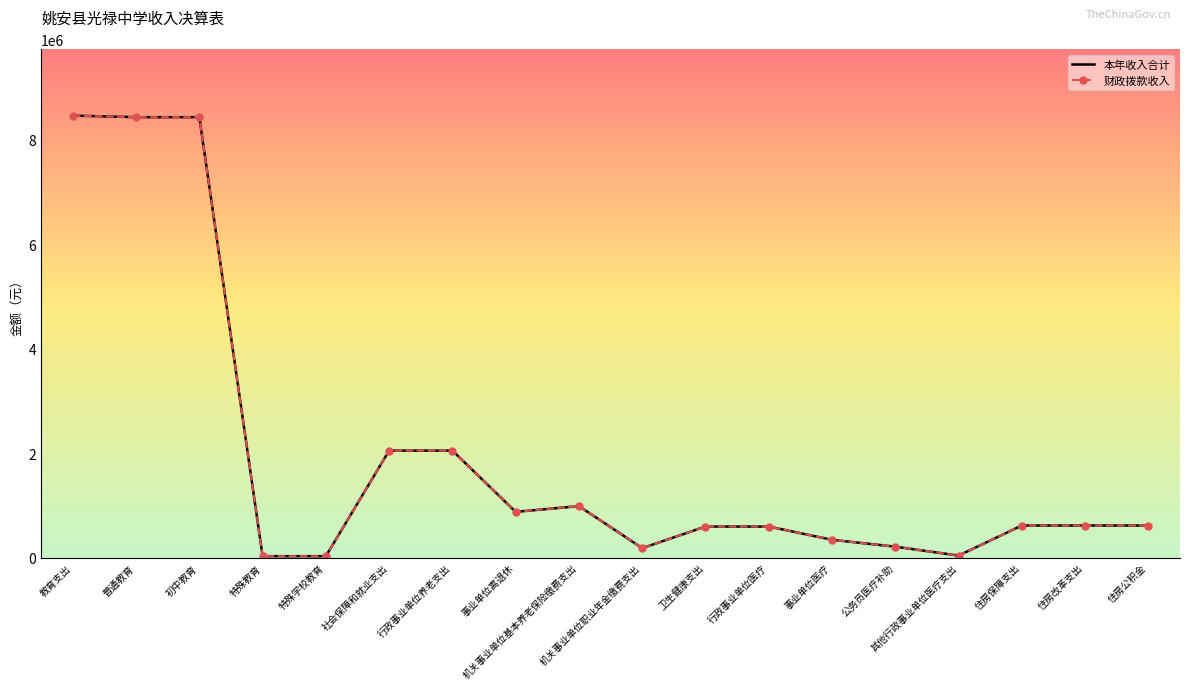

Reading left to right, what are all the values shown in this chart?

本年收入合计: 8460084.8	8430084.8	8430084.8	30000.0	30000.0	2050124.6	2050124.6	878167.7	988151.5	183805.4	597007.1	597007.1	343451.5	212105.3	41450.3	617112.0	617112.0	617112.0
财政拨款收入: 8460084.8	8430084.8	8430084.8	30000.0	30000.0	2050124.6	2050124.6	878167.7	988151.5	183805.4	597007.1	597007.1	343451.5	212105.3	41450.3	617112.0	617112.0	617112.0